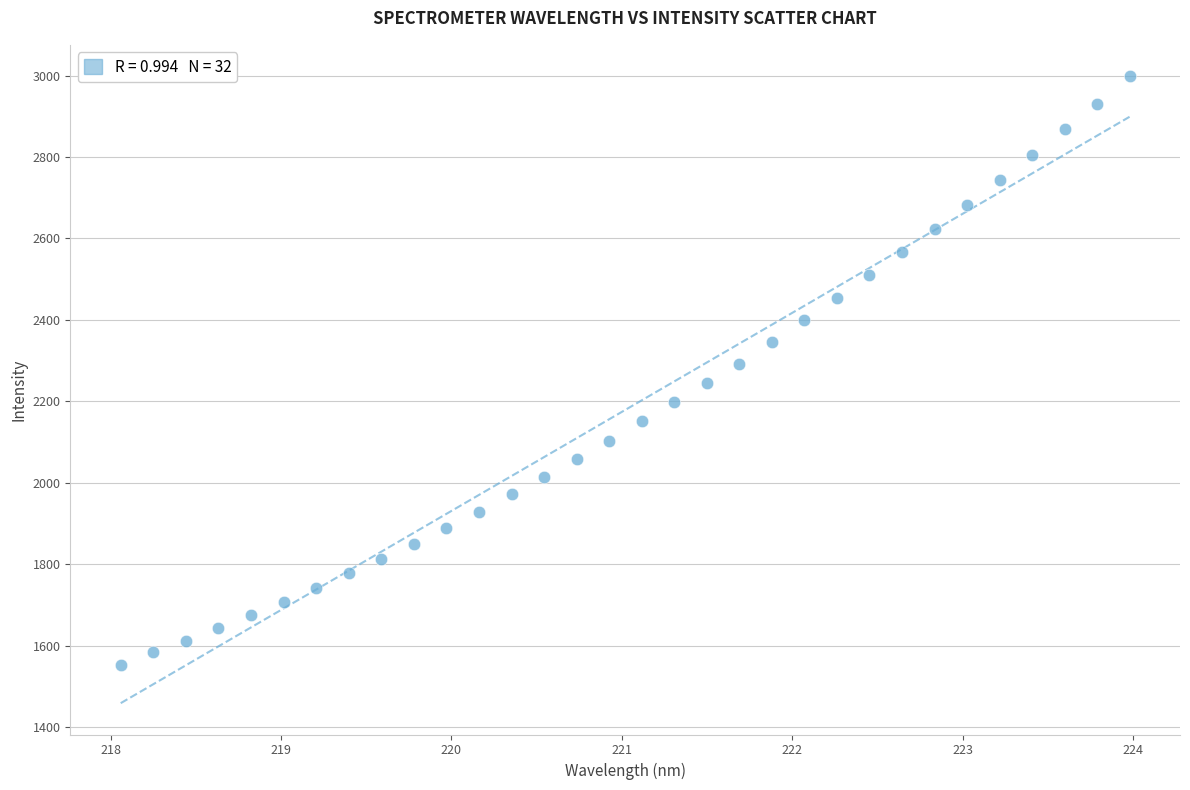

What is the range of Y values (max minus min)?

1444.8